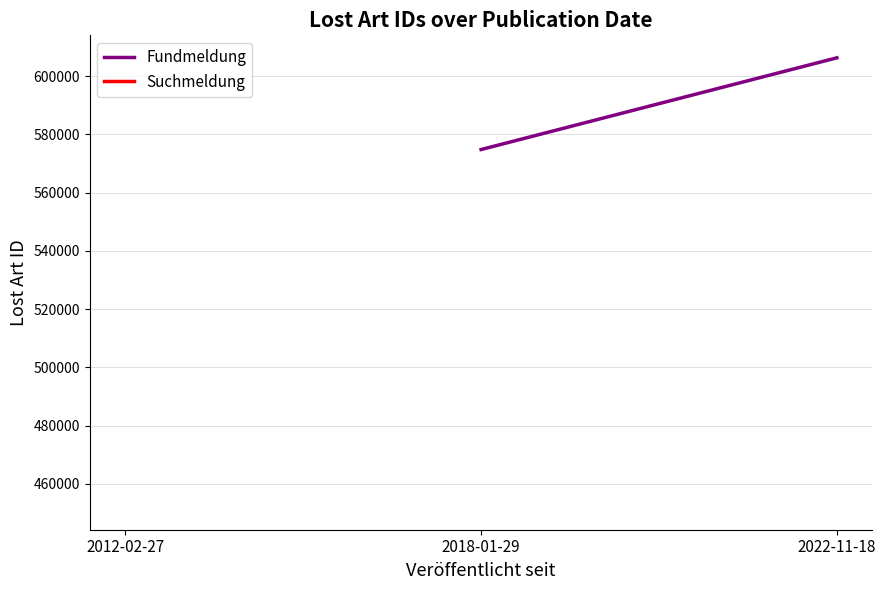

What is the spread (max minus min) of values at 2012-02-27?

122811